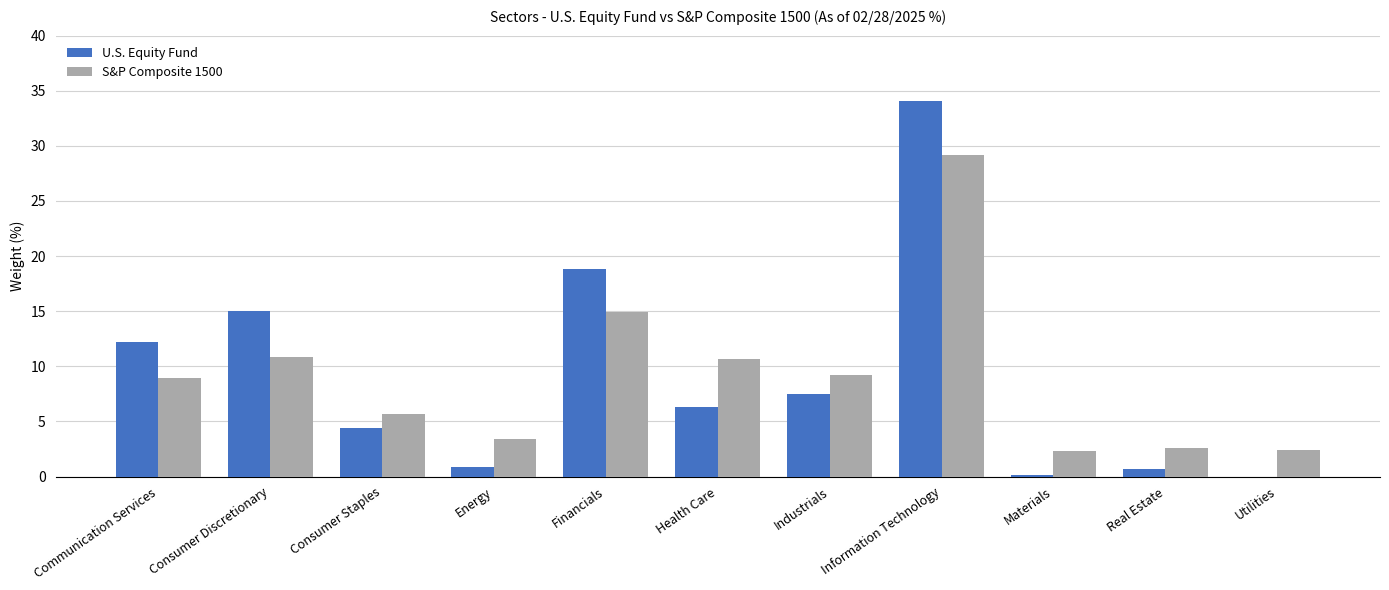

The U.S. Equity Fund series shows 0.0 at Utilities. True or false?

True